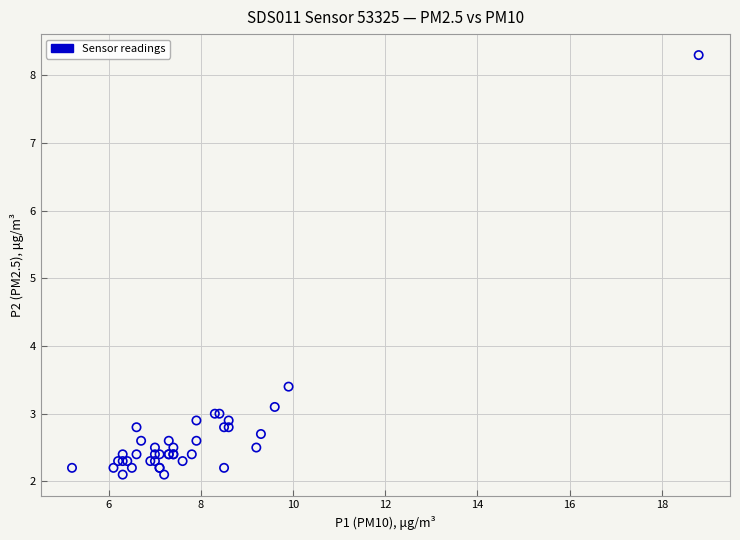

What Y value in the scatter plot is closest to 5?

3.4